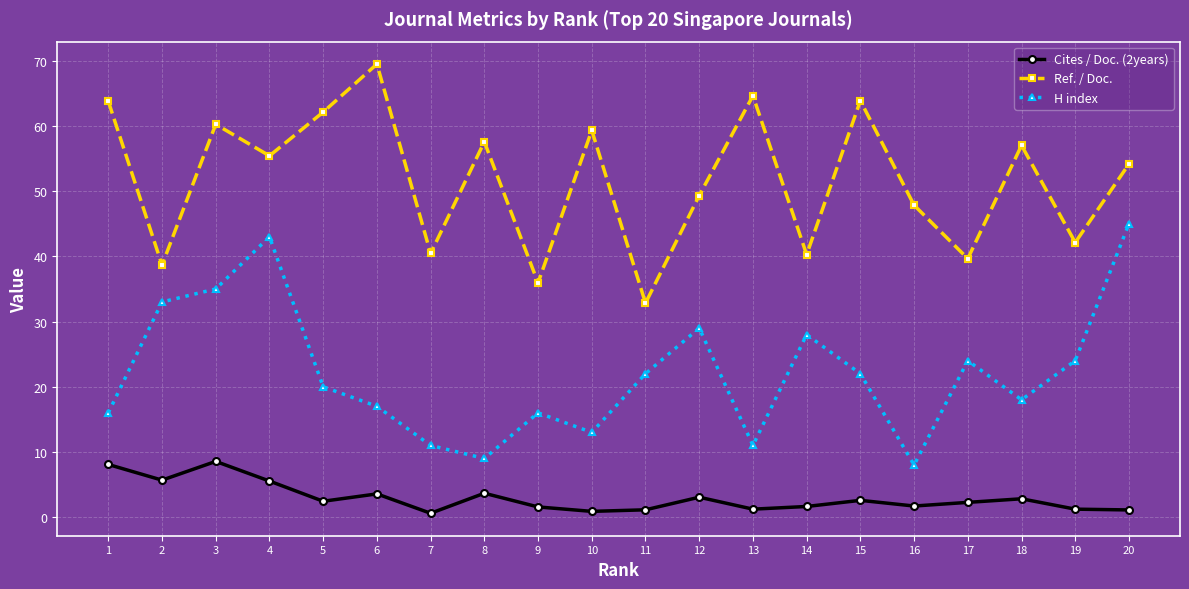

Which series has the largest total across all categories?

Ref. / Doc.